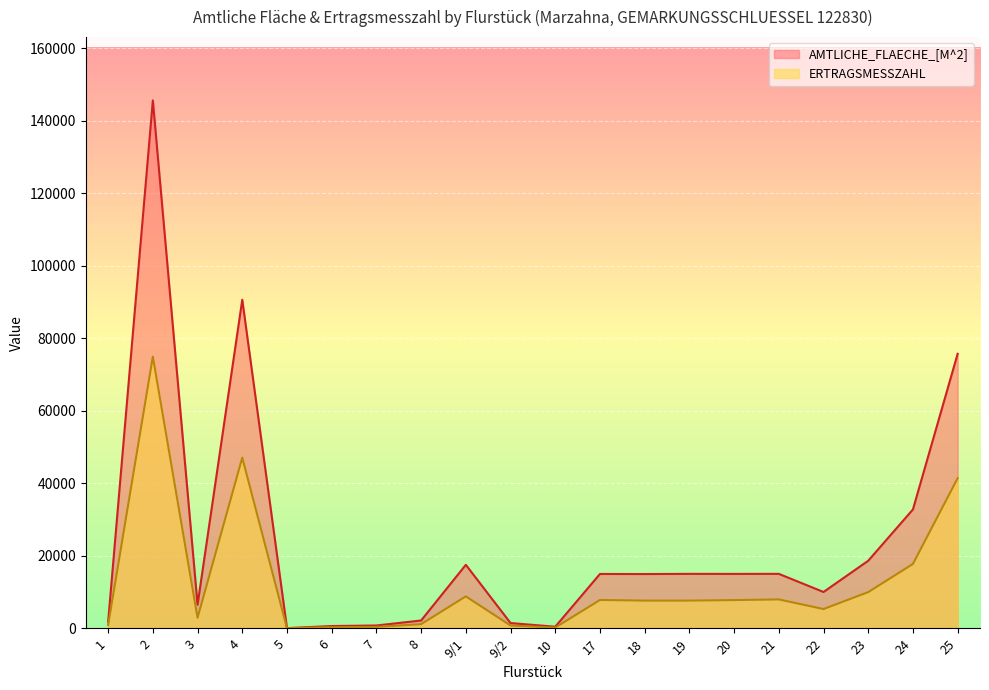

Reading left to right, list all the values displayed in this chart.

AMTLICHE_FLAECHE_[M^2]: 1=1790	2=145604	3=6497	4=90624	5=42	6=616	7=764	8=2146	9/1=17509	9/2=1439	10=424	17=14982	18=14961	19=15006	20=14996	21=15012	22=10008	23=18630	24=32780	25=75710
ERTRAGSMESSZAHL: 1=887	2=74926	3=2892	4=47075	5=21	6=302	7=374	8=1128	9/1=8798	9/2=763	10=189	17=7800	18=7634	19=7634	20=7778	21=7956	22=5304	23=9971	24=17737	25=41406